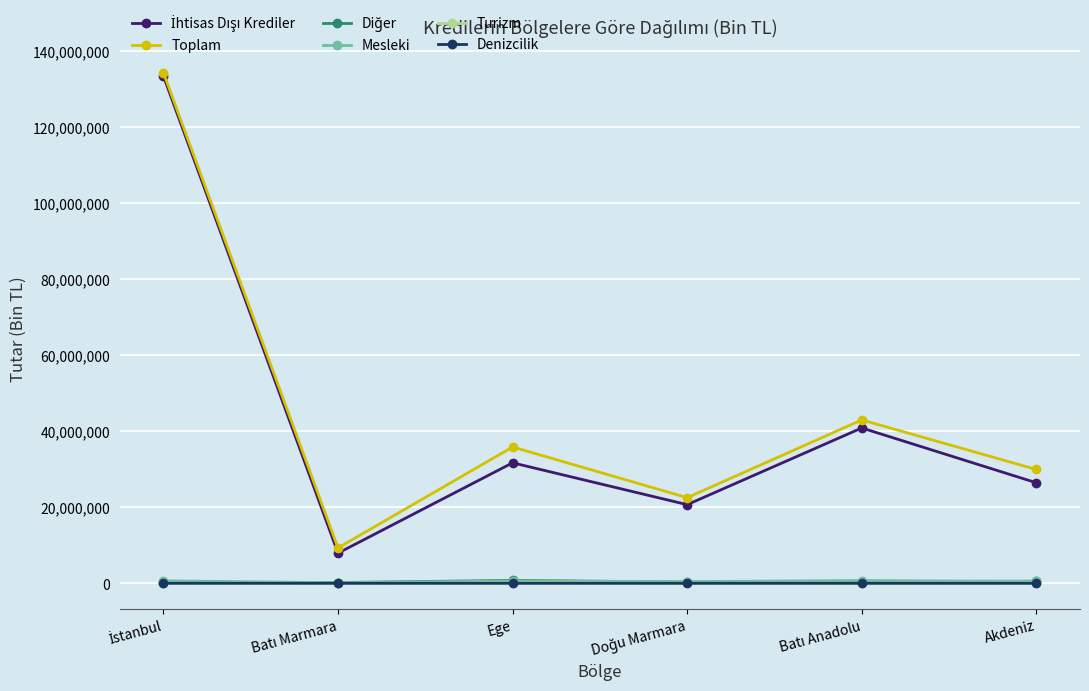

What is the label of the 4th point from the right?

Ege